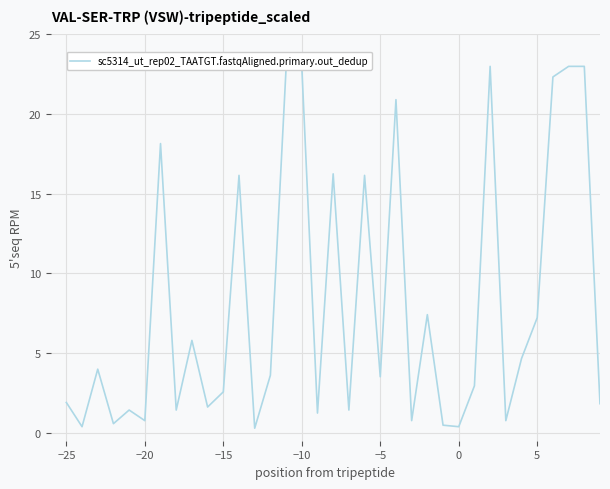

Reading right to left, list all the values displayed in this chart.

23.0	23.0	0.2	6.3	12.6	1.8	23.0	23.0	22.3	7.2	4.7	0.8	23.0	2.9	0.4	0.5	7.4	0.8	20.9	3.5	16.2	1.4	16.3	1.2	23.0	22.9	3.6	0.3	16.2	2.6	1.6	5.8	1.4	18.2	0.8	1.4	0.6	4.0	0.4	1.9